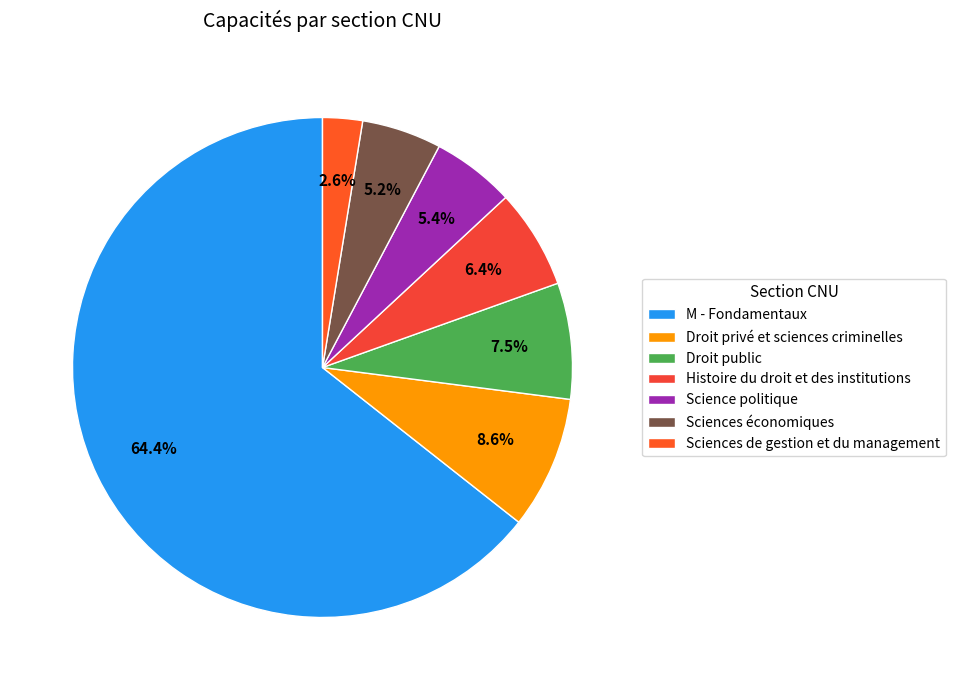

Rank the categories by value from lowest to highest.

Sciences de gestion et du management, Sciences économiques, Science politique, Histoire du droit et des institutions, Droit public, Droit privé et sciences criminelles, M - Fondamentaux